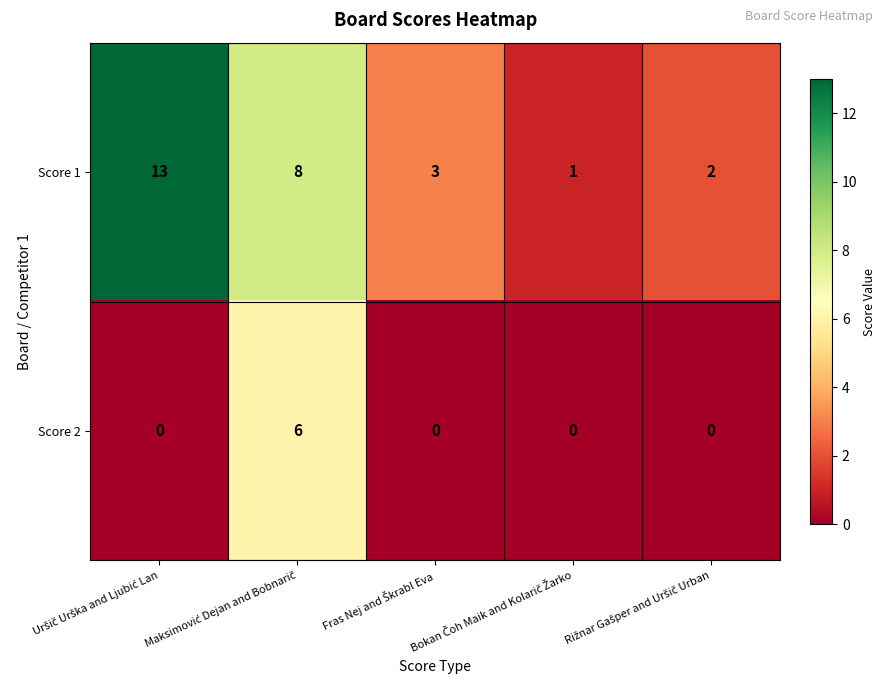

What is the maximum value for Score 2?

6